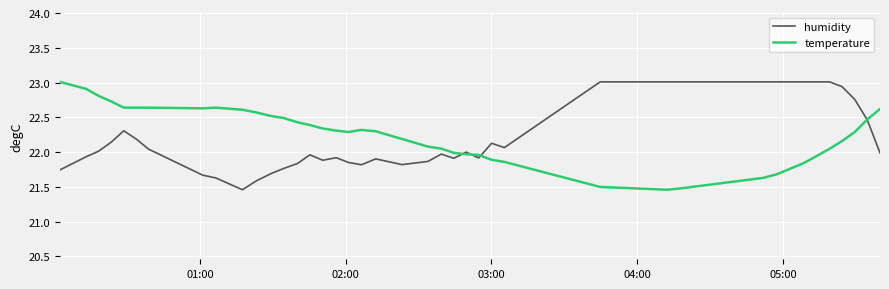

What is the highest value of the humidity series?

23.0